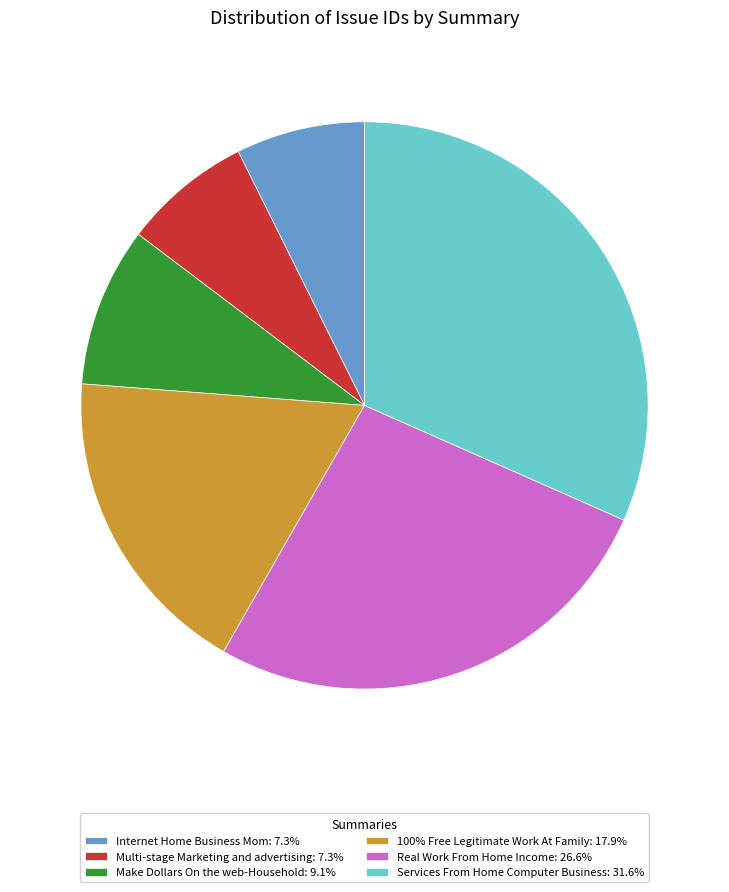

Does any single category account for the majority?

No